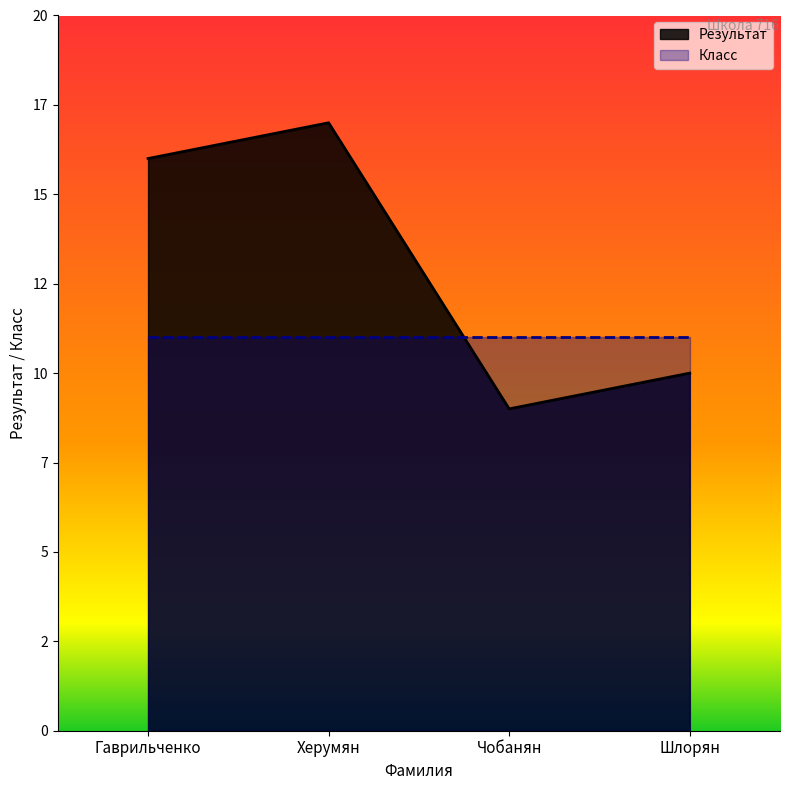

Approximately how many times larger is the value at Гаврильченко compared to Шлорян?

1.6